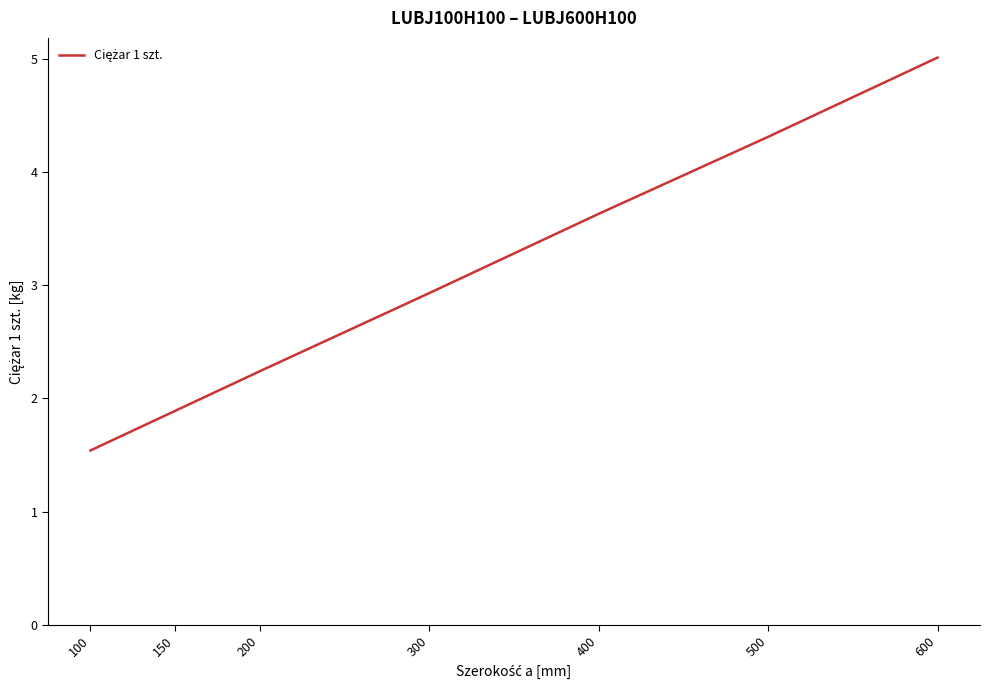

What is the maximum value shown in the chart?

5.0